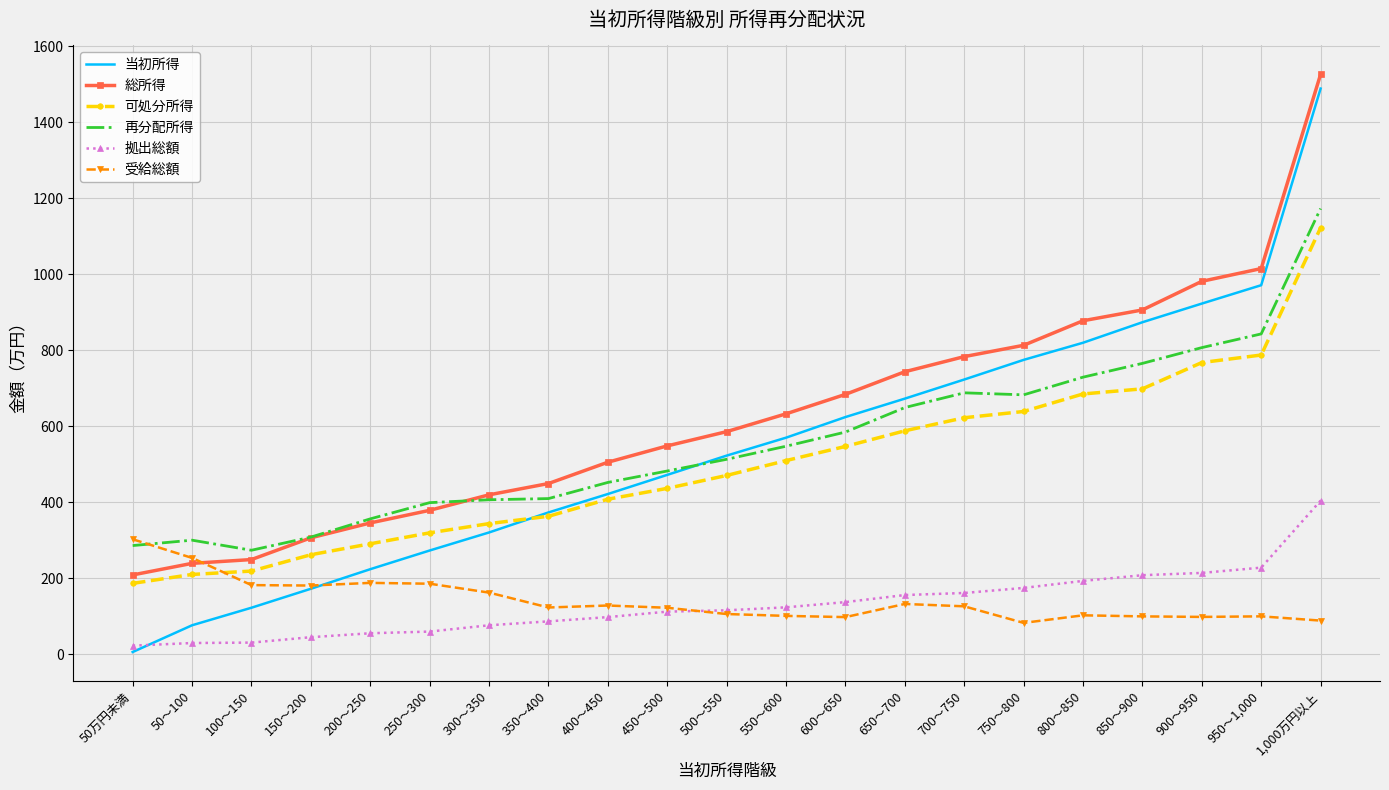

Is it true that 総所得 equals 480.6 at 950～1,000?

False